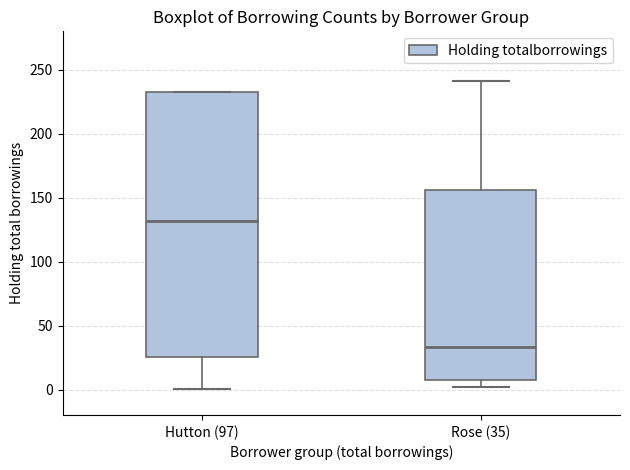

Which box's median line is the lowest?

Rose (35)